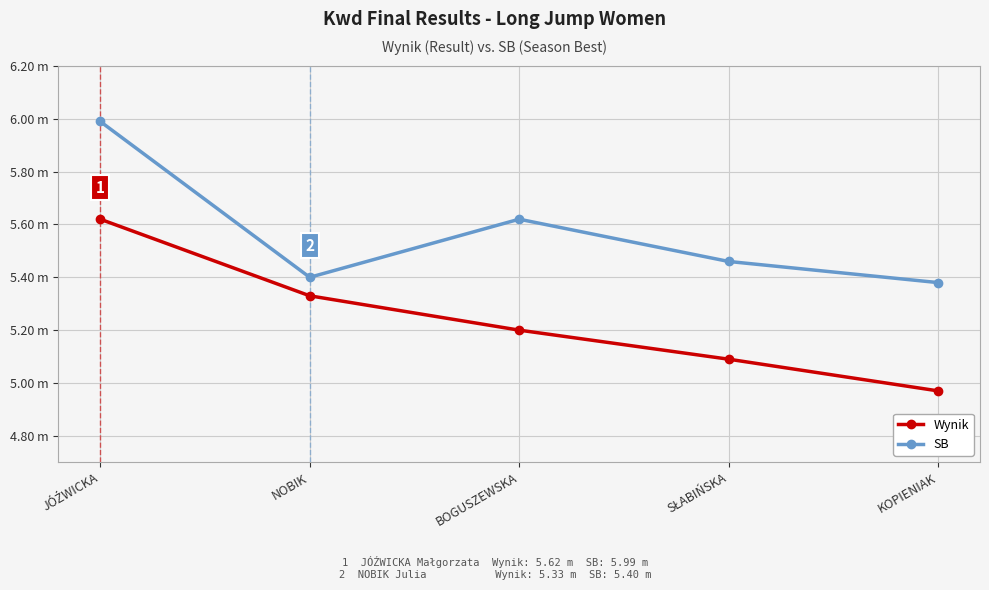

What are all the series names shown in the legend?

Wynik, SB